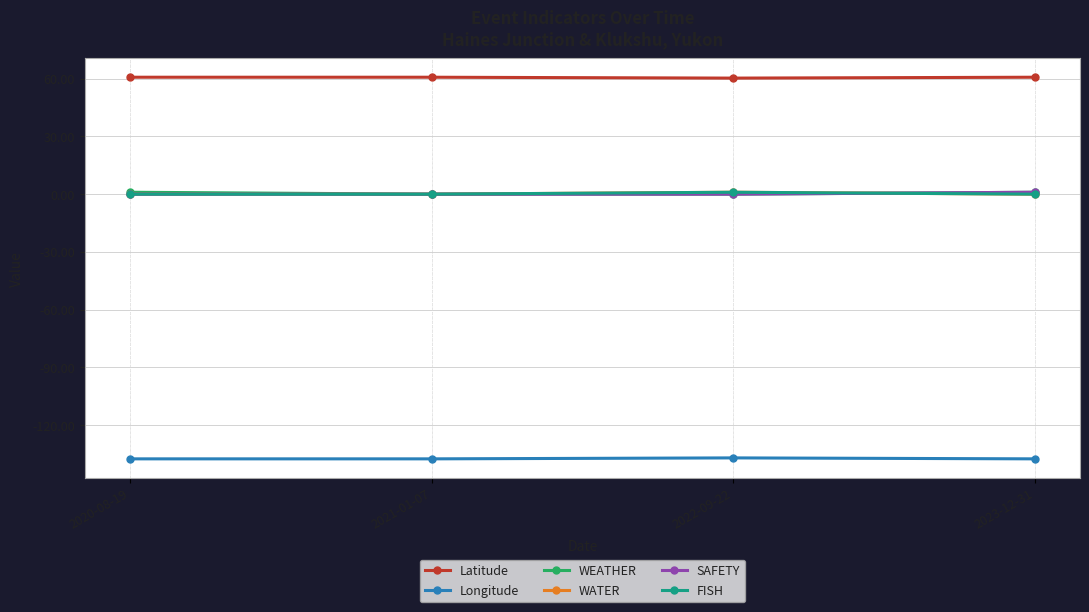

What is the average value of the Latitude series?

60.6